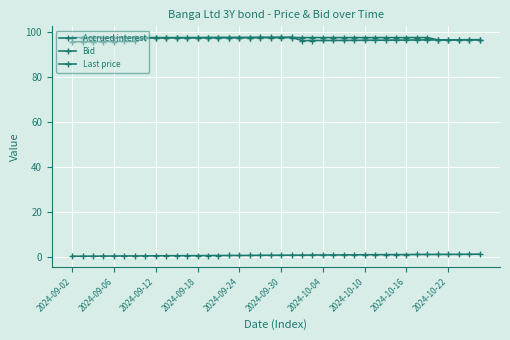

How many lines are shown in the chart?

3